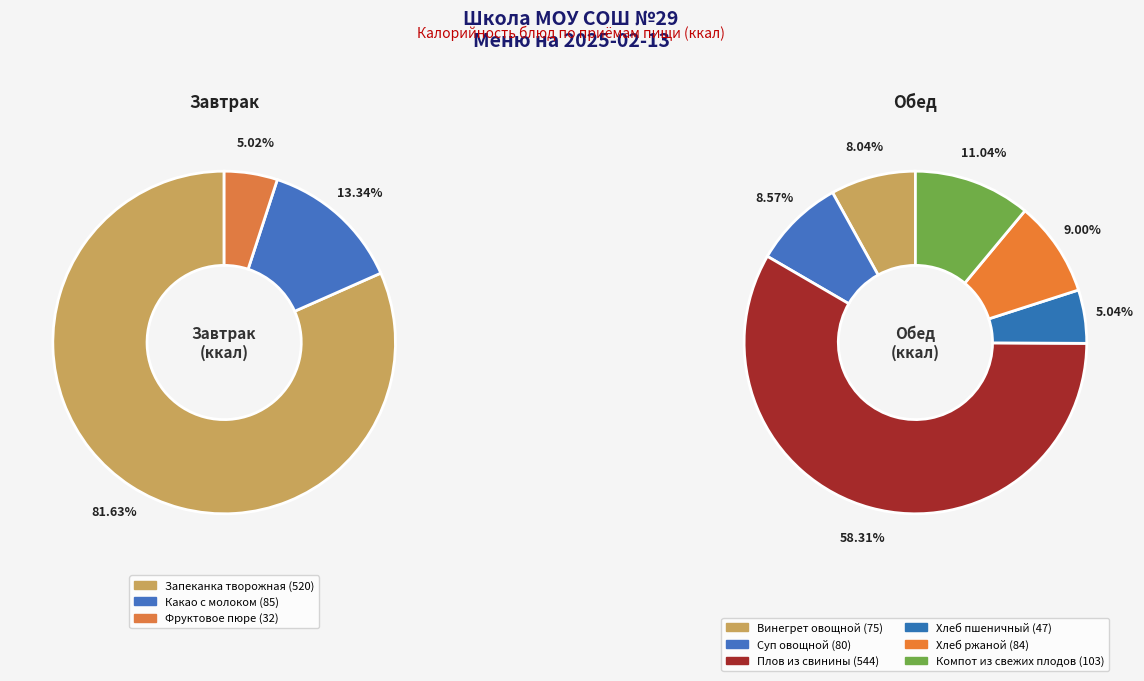

Count the number of slices in the pie.

3